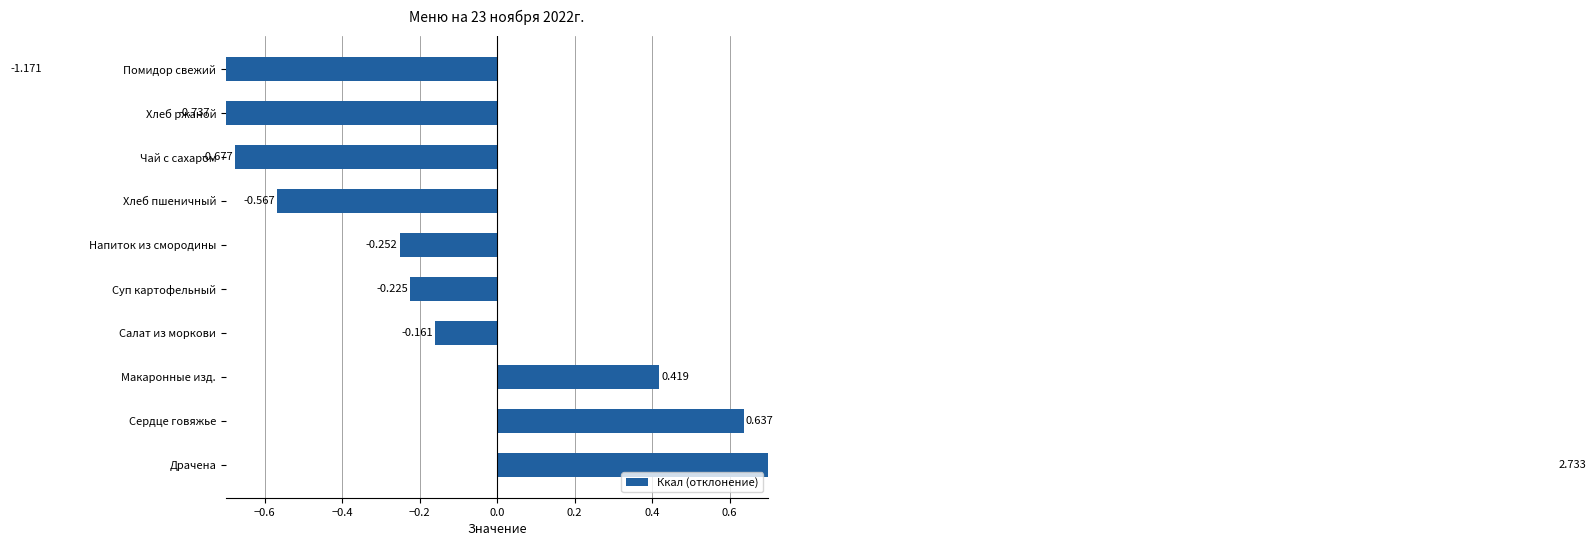

Reading left to right, what are all the values shown in this chart?

2.7	0.6	0.4	-0.2	-0.2	-0.3	-0.6	-0.7	-0.7	-1.2